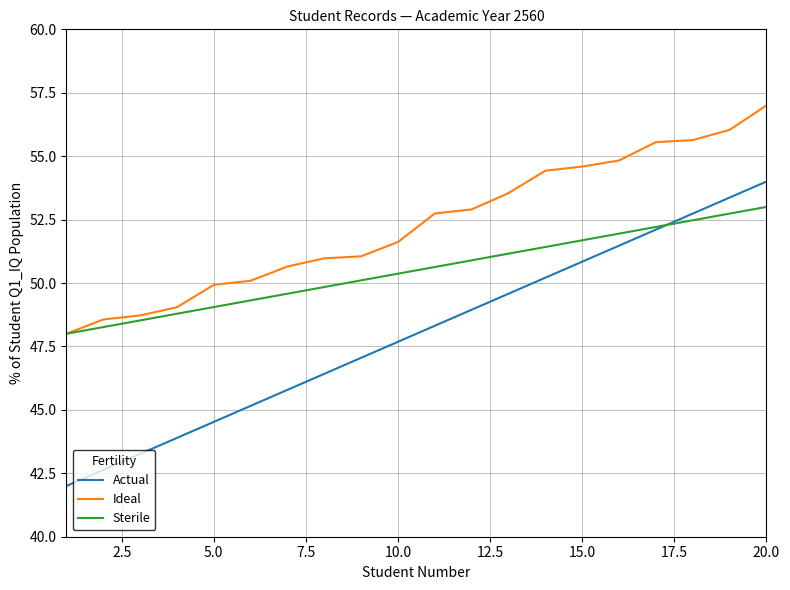

Rank the series by their maximum value, from highest to lowest.

Ideal, Actual, Sterile